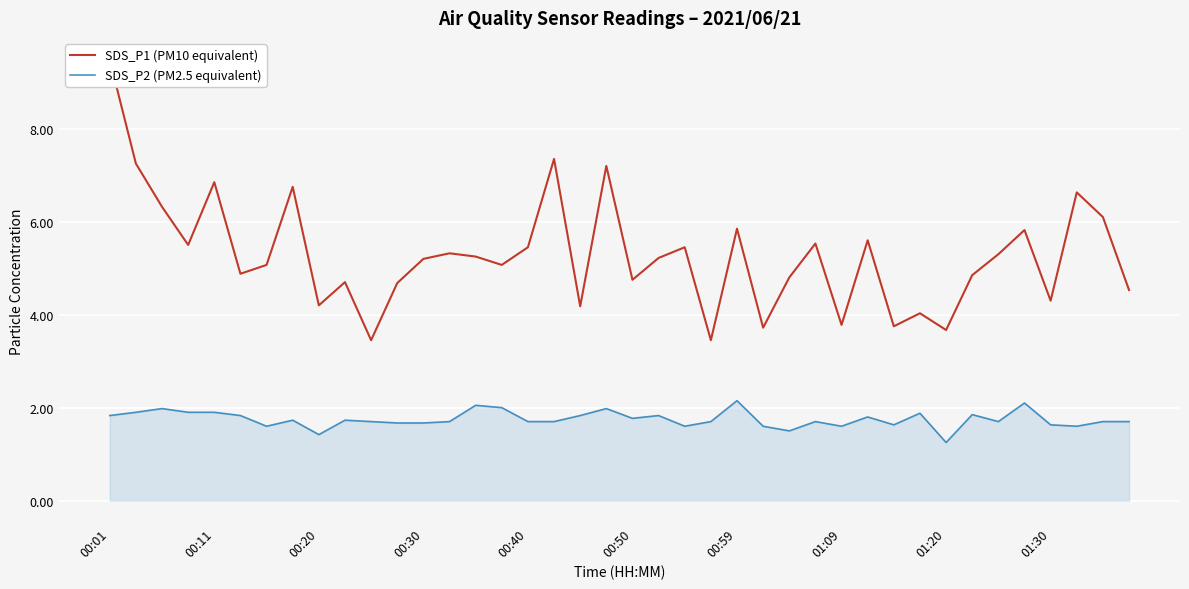

How many series are shown in this chart?

2